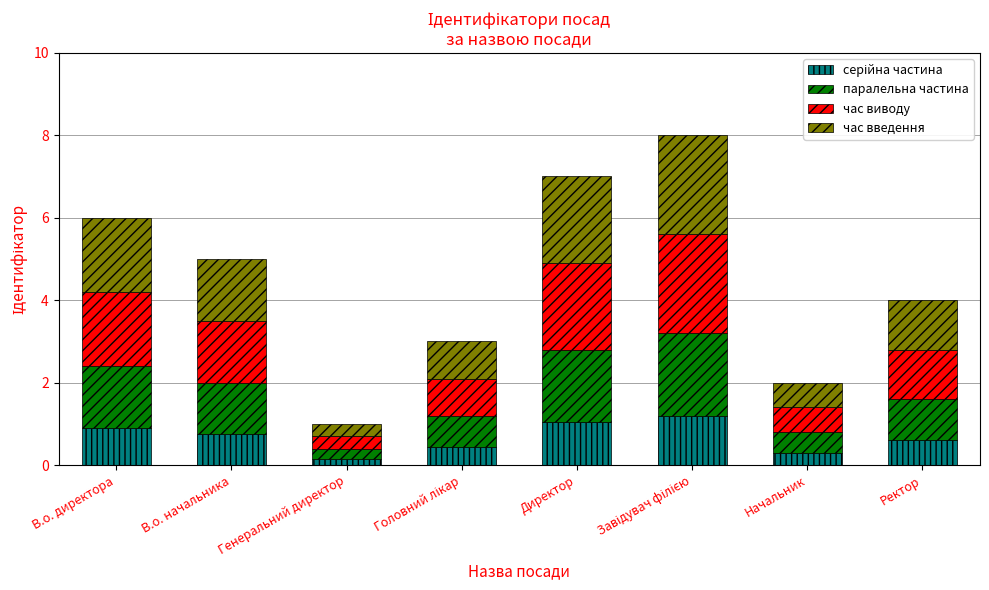

What is the total value across all series at В.о. начальника?

5.0